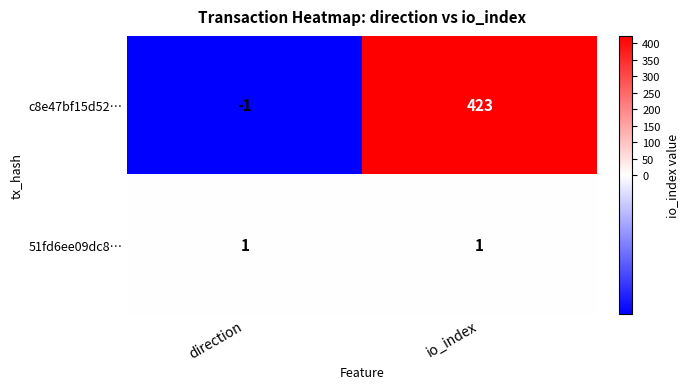

The value of c8e47bf15d52… at io_index is 423. True or false?

True